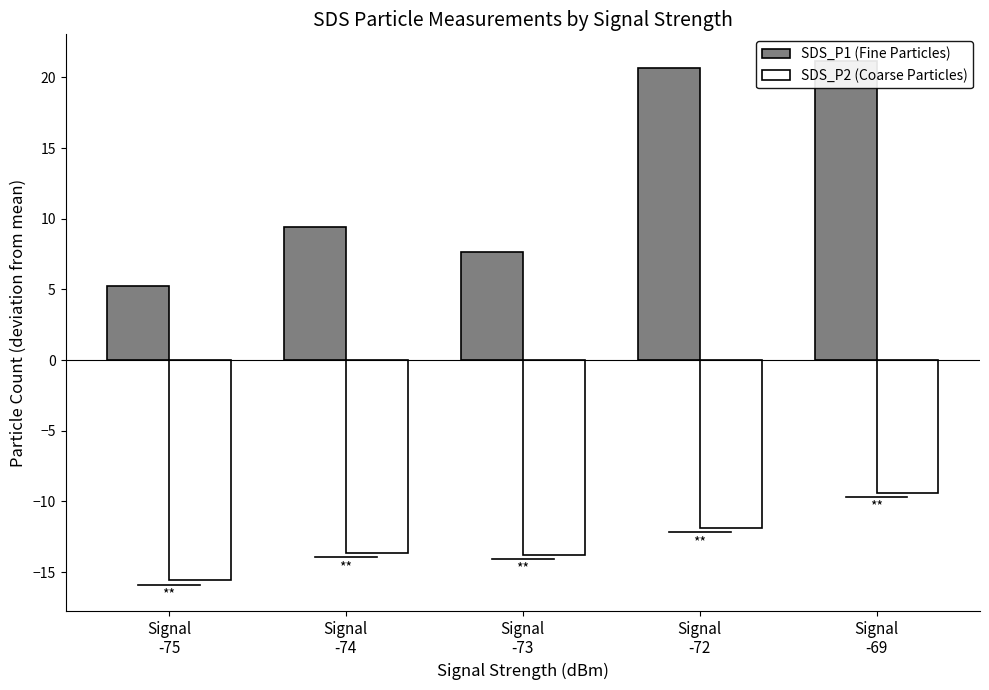

At which label does SDS_P2 (Coarse Particles) reach its minimum?

Signal
-75